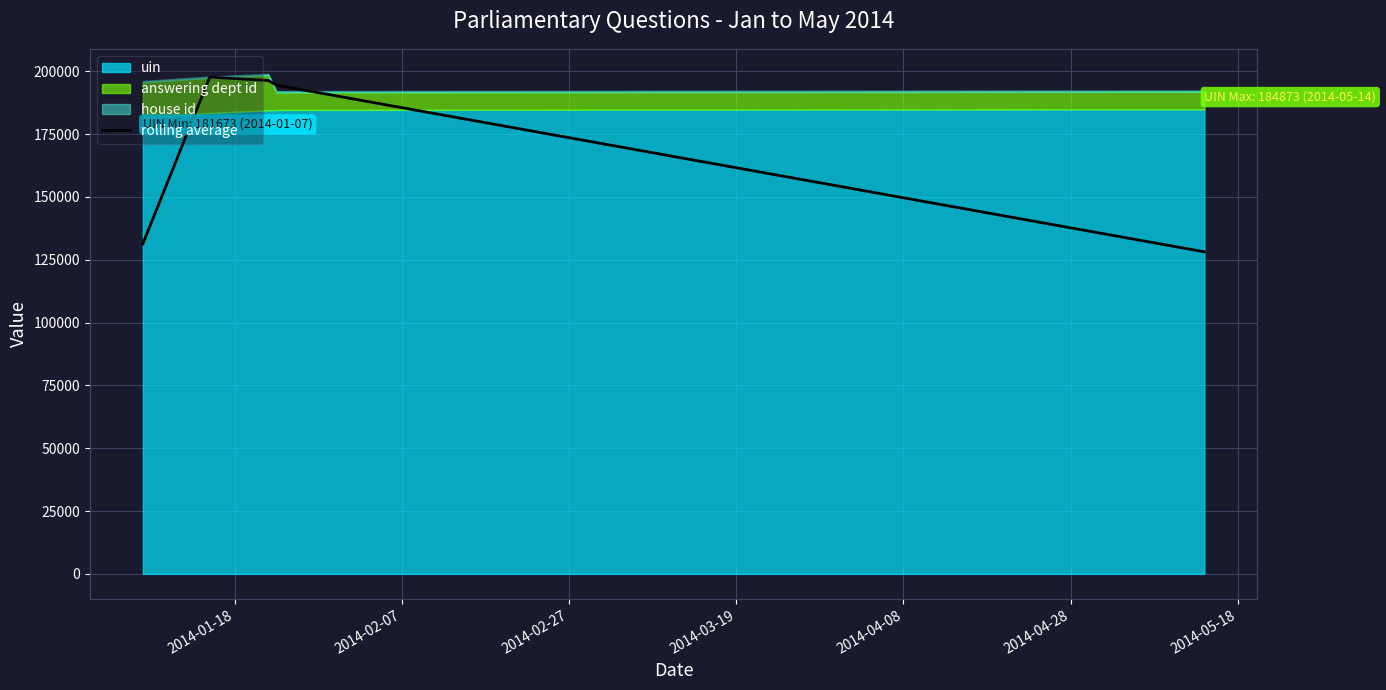

What is the highest value of the rolling average series?

197710.0